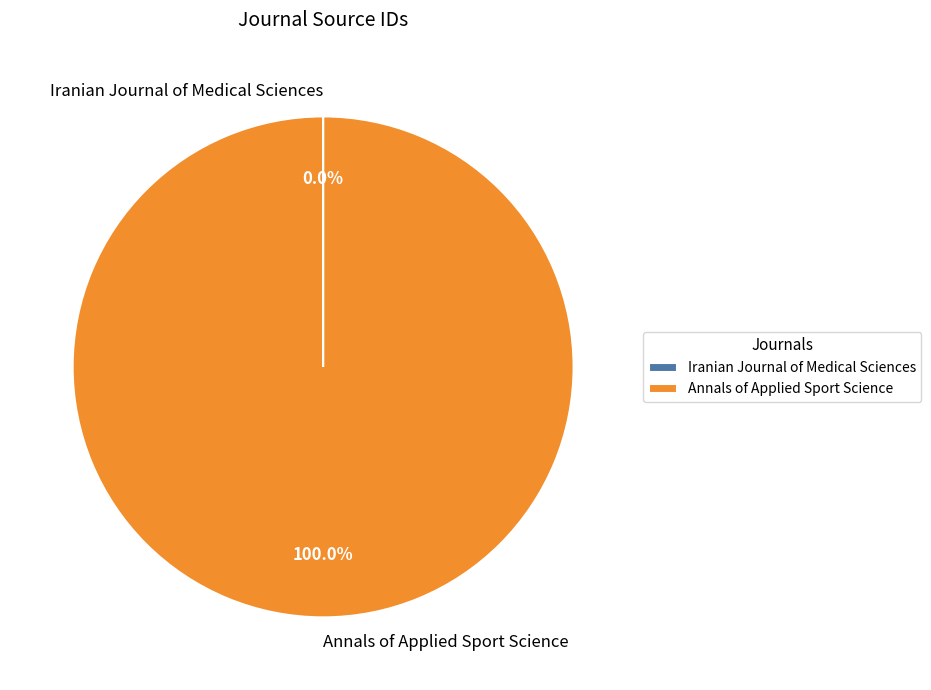

Which slice is the largest?

Annals of Applied Sport Science